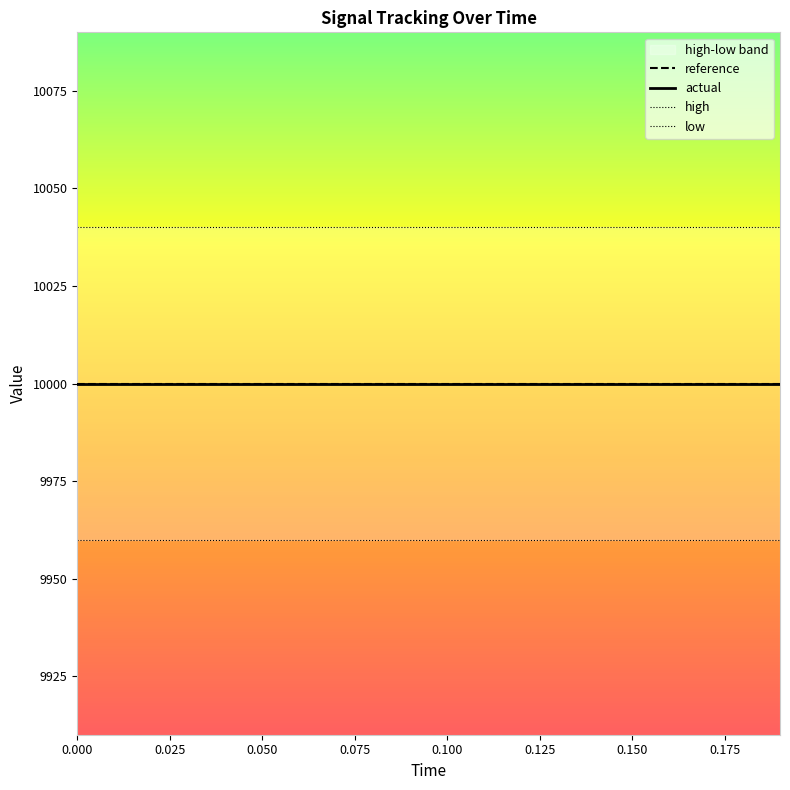

Is it true that reference equals 2182.8 at 16?

False